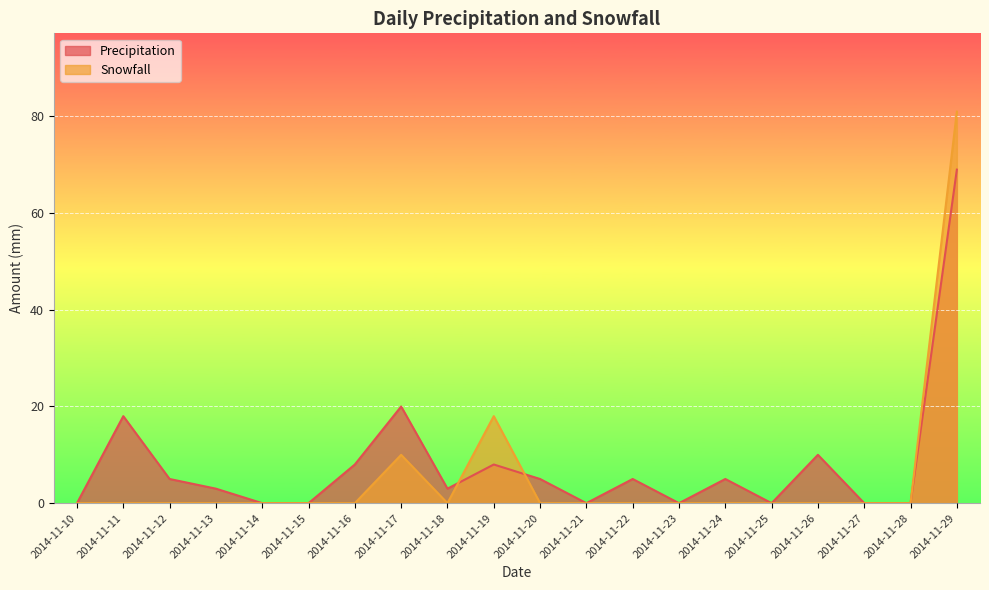

How many categories are shown in the chart?

20